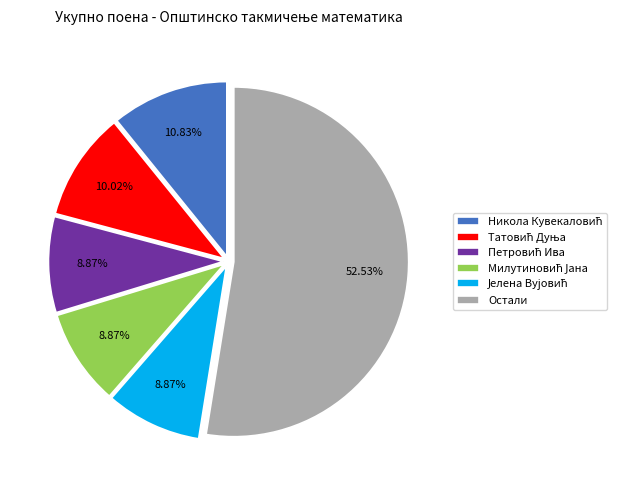

Which category has the biggest portion of the pie?

Остали